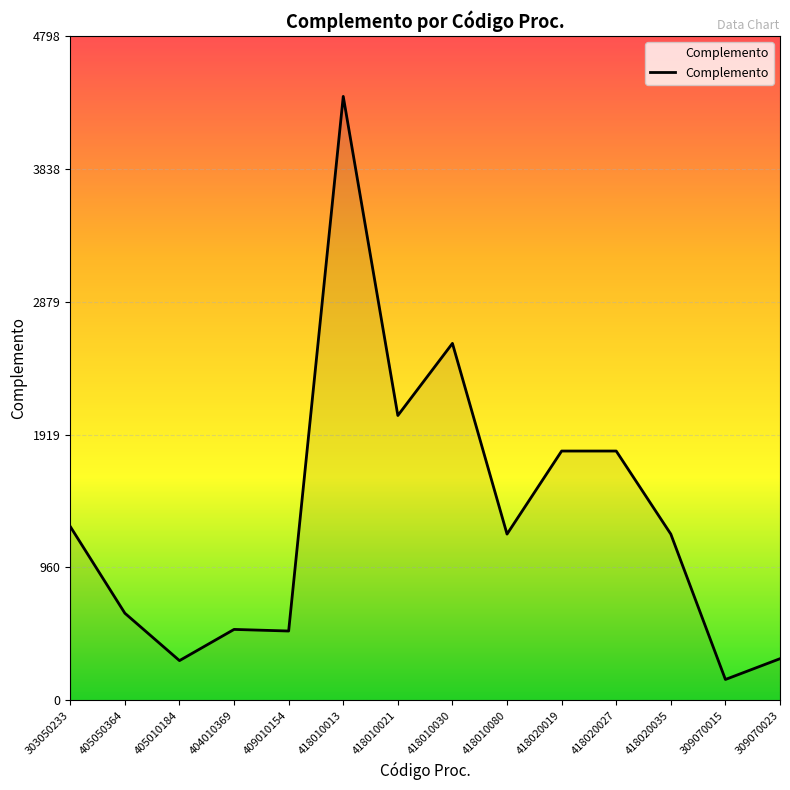

What is the change in value from 404010369 to 418020019?

+1288.4